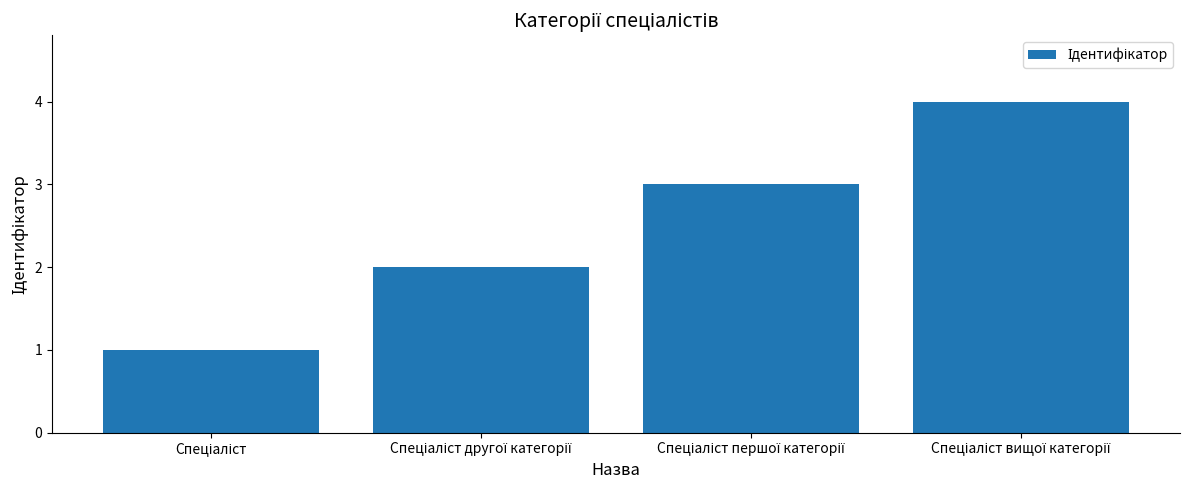

How many bars are there in total?

4